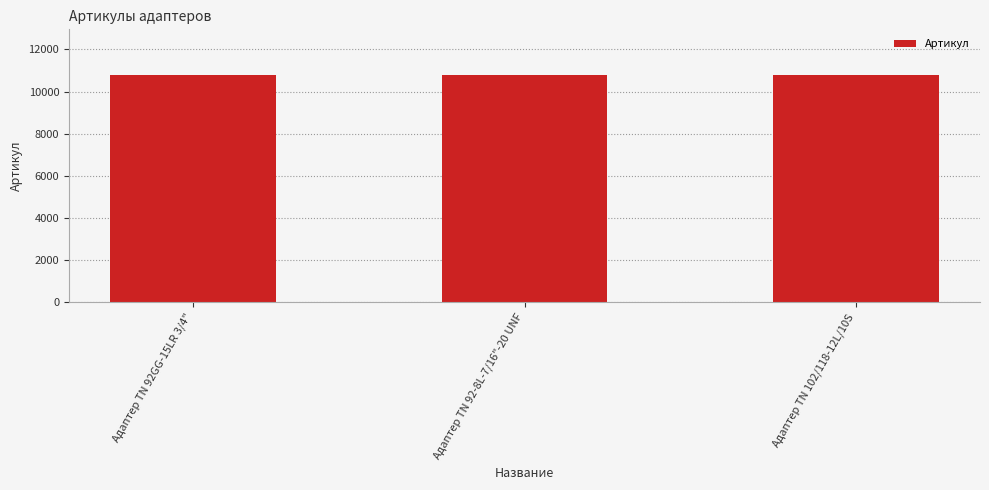

What is the minimum value shown in the chart?

10793